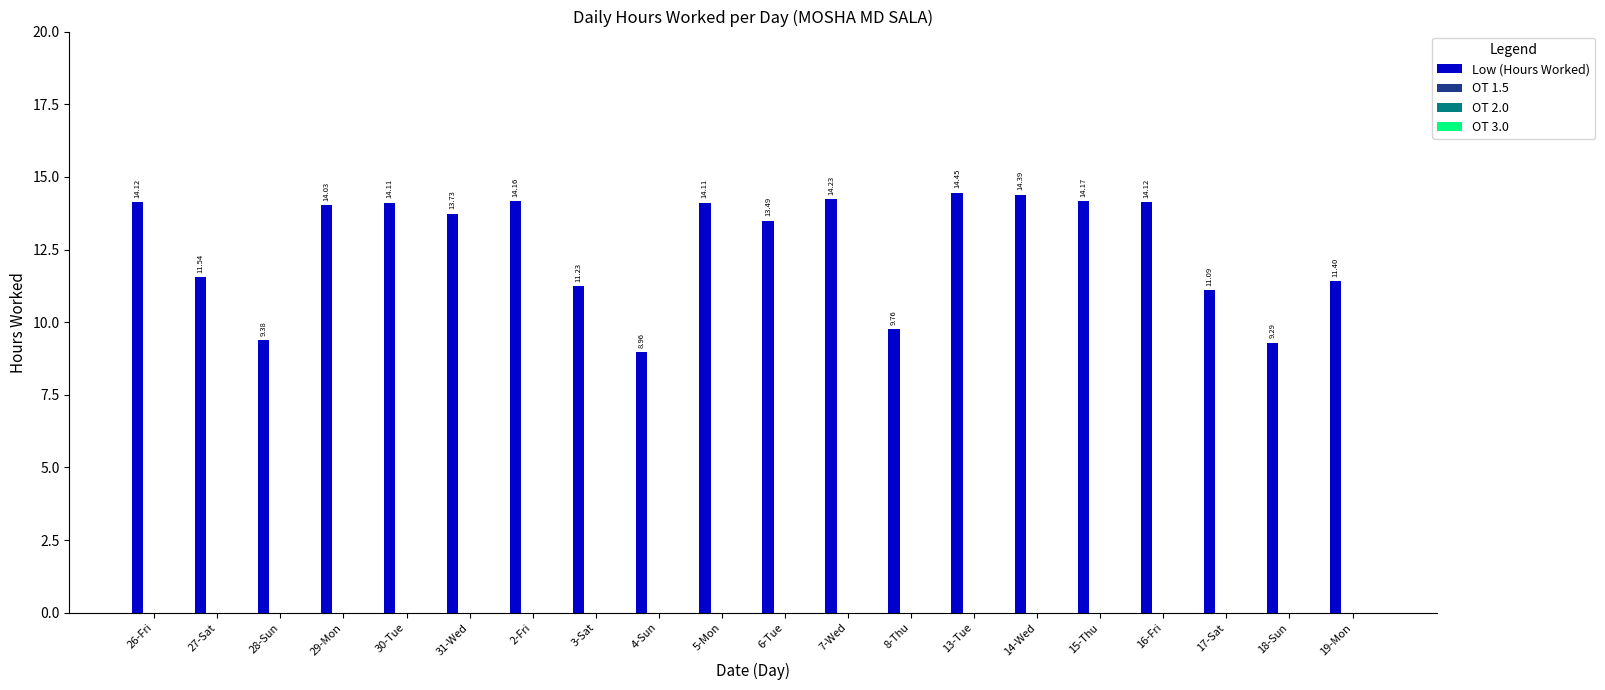

What is the difference between the maximum and minimum values?

5.5